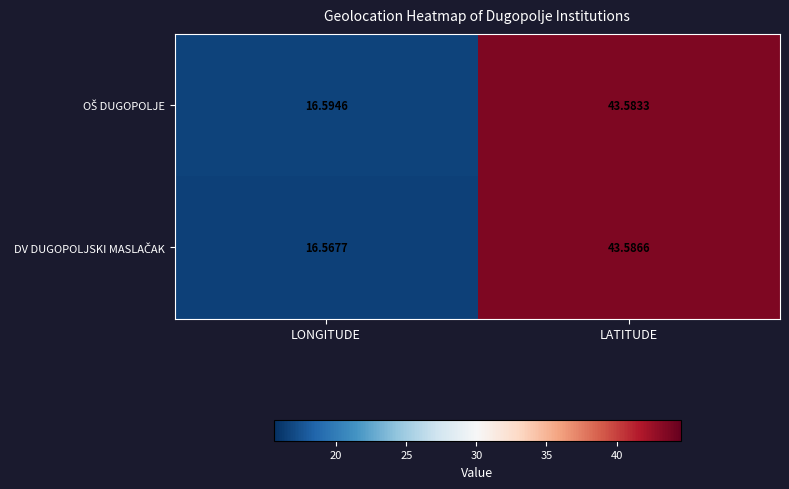

Which category has the highest value across all series?

LATITUDE